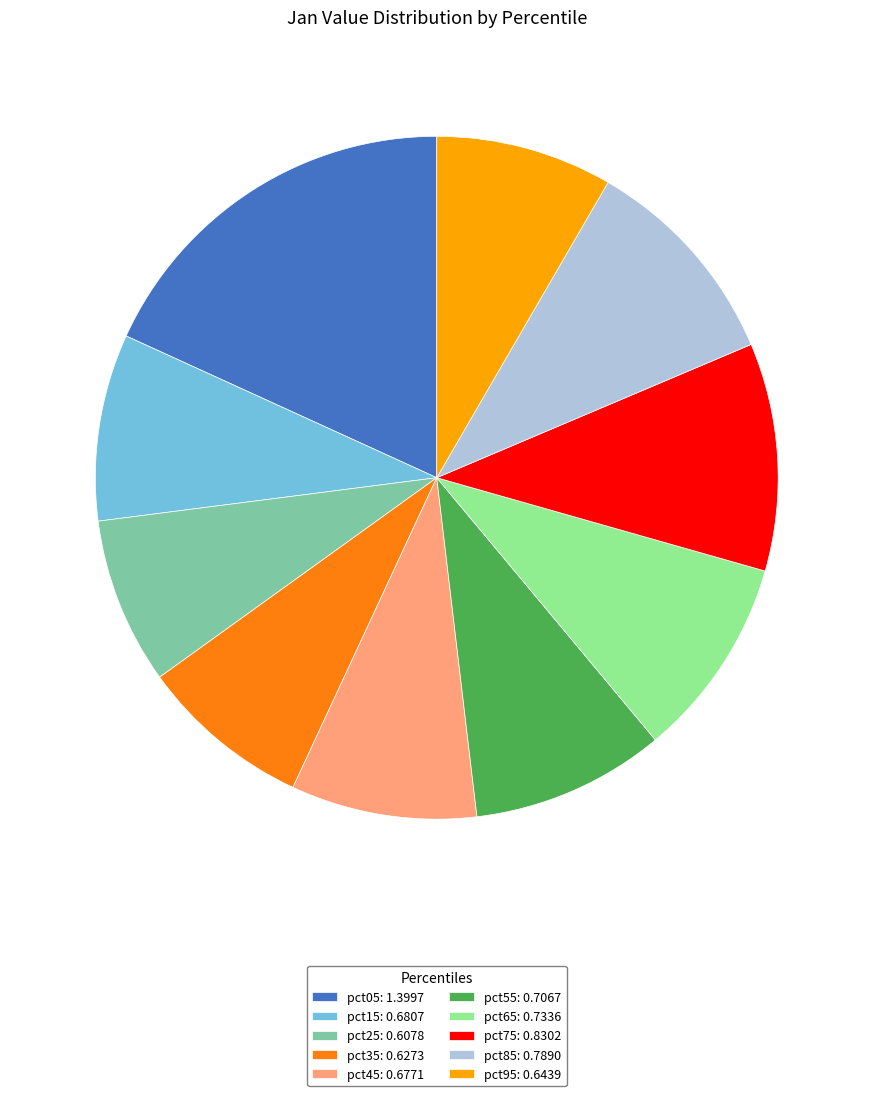

Do pct95: 0.6439 and pct55: 0.7067 together represent more than half of the pie?

No